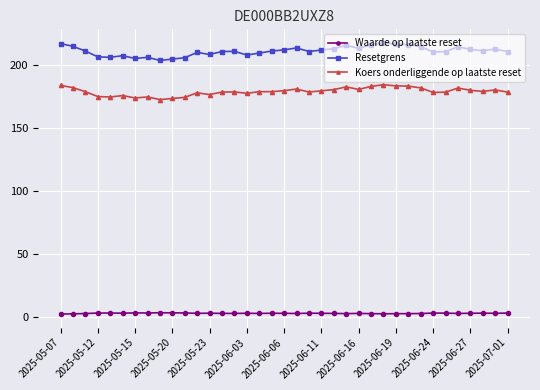

Which series has the widest spread of values?

Resetgrens